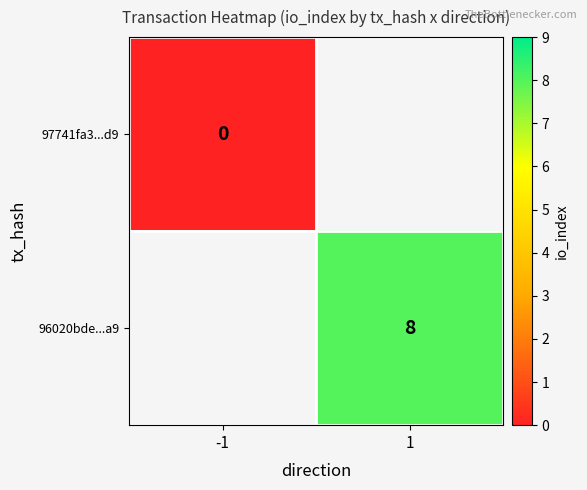

True or false: 96020bde...a9 has a value of 8 at 1.

True